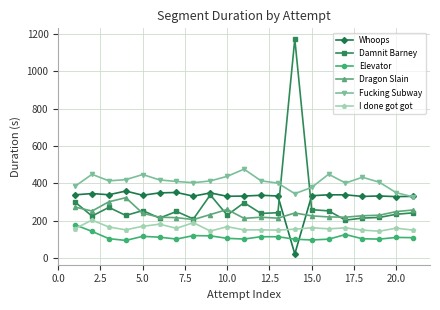

What is the minimum value for I done got got?

143.0